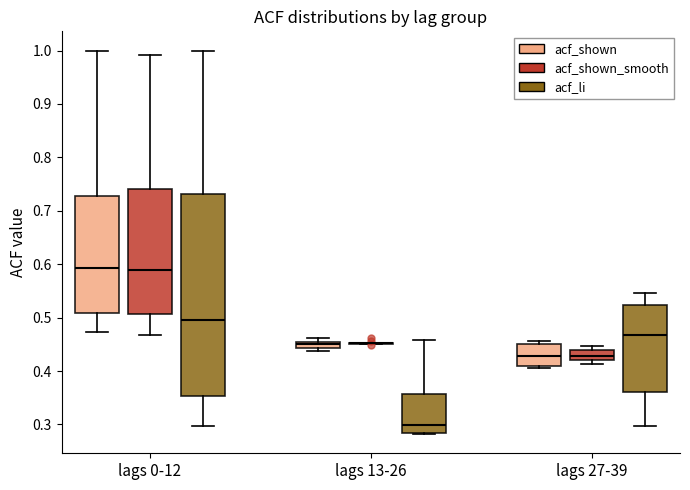

Where is the lower edge of the box for lags 13-26 (acf_li) on the y-axis? The values are not printed on the chart, so give them approximately, as read against the axis.

0.28